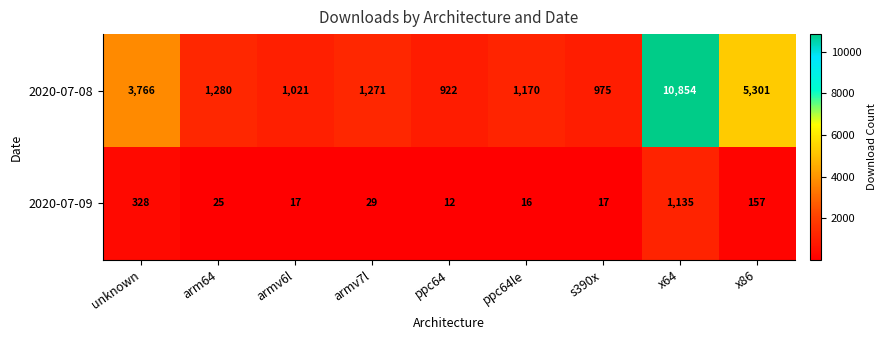

Reading left to right, transcribe all the data shown in this chart.

2020-07-08: 3766	1280	1021	1271	922	1170	975	10854	5301
2020-07-09: 328	25	17	29	12	16	17	1135	157